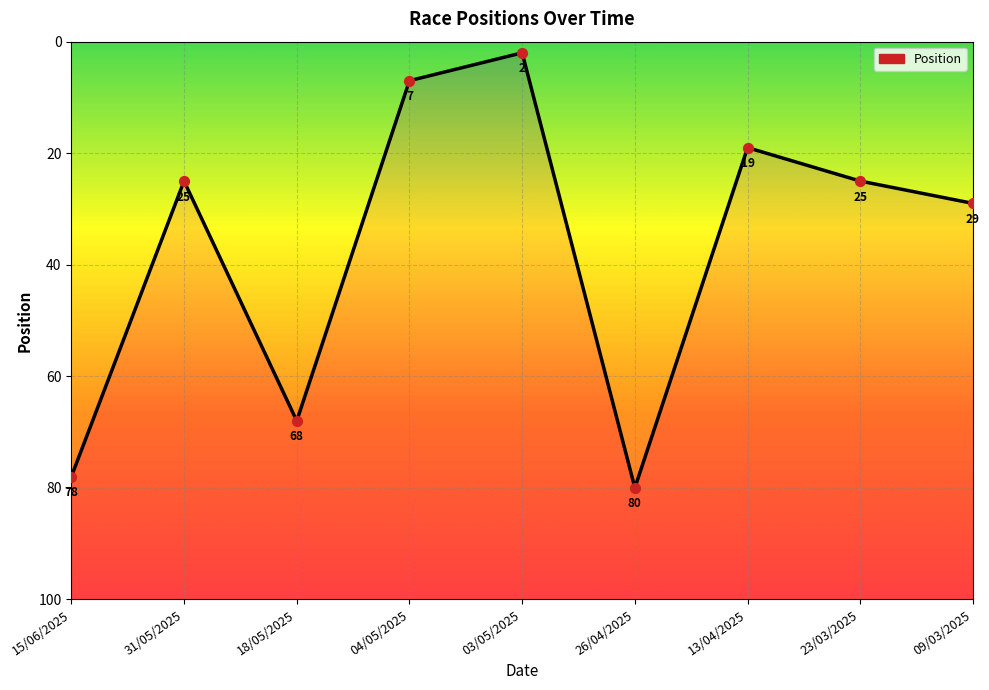

What is the ratio of the value at 26/04/2025 to the value at 18/05/2025?

1.2